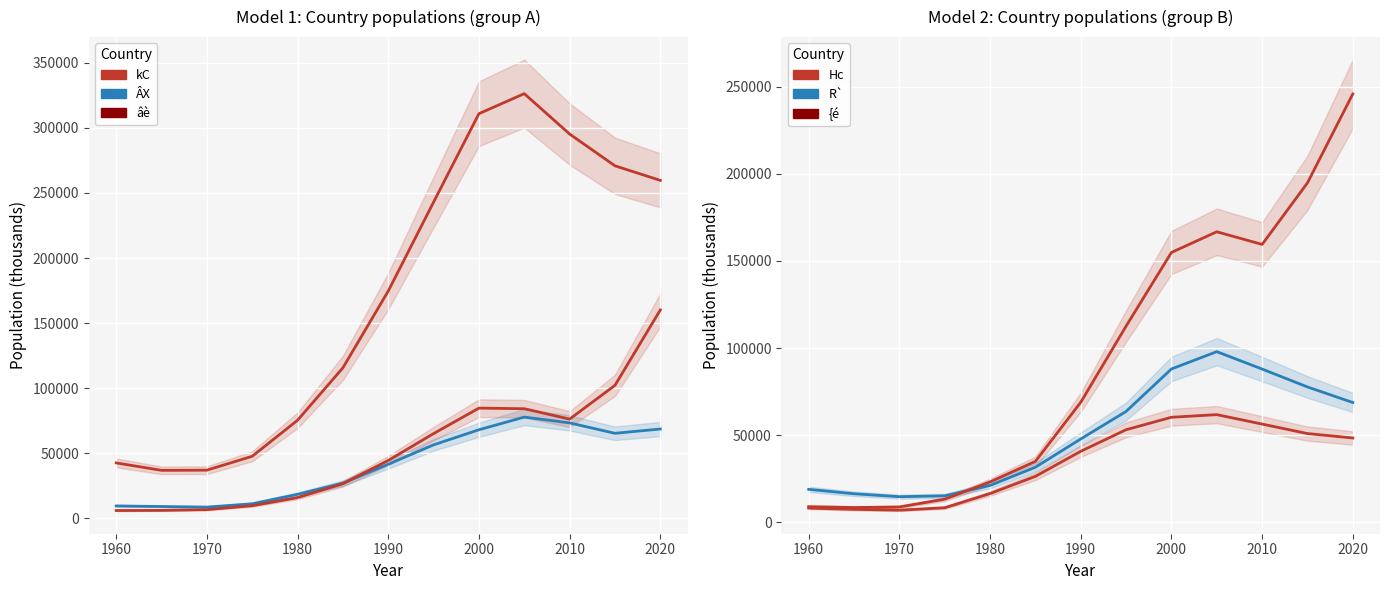

What is the sum of all R` values?

650216